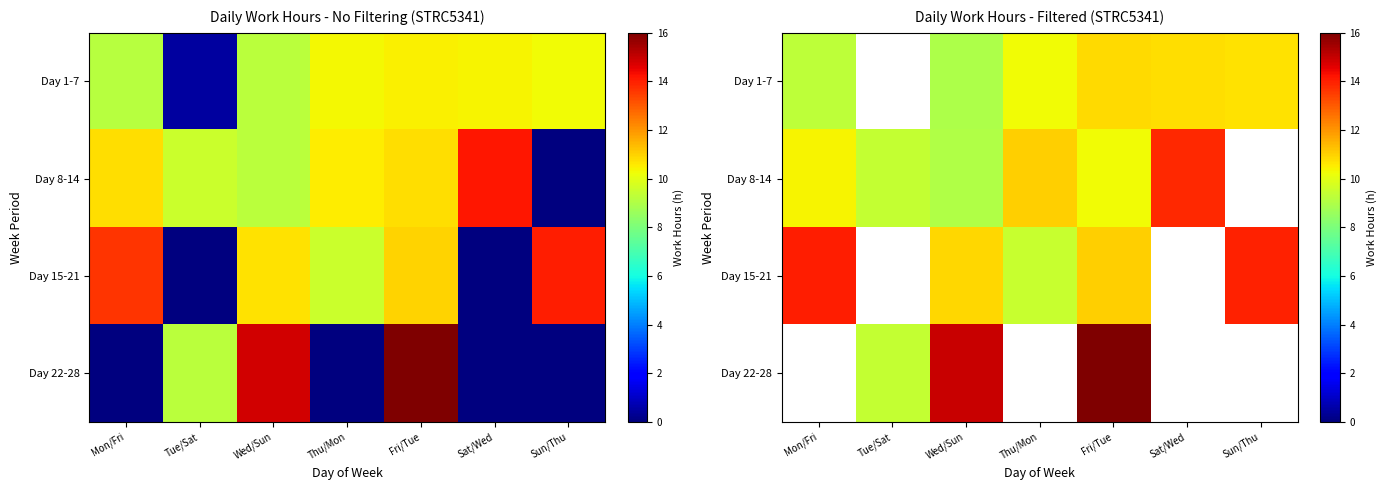

How many positive values does the Day 1-7 series have?

6